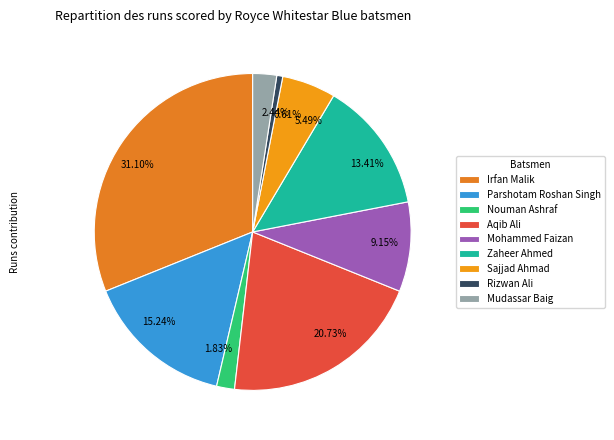

To the nearest percent, what portion does Irfan Malik represent?

31%